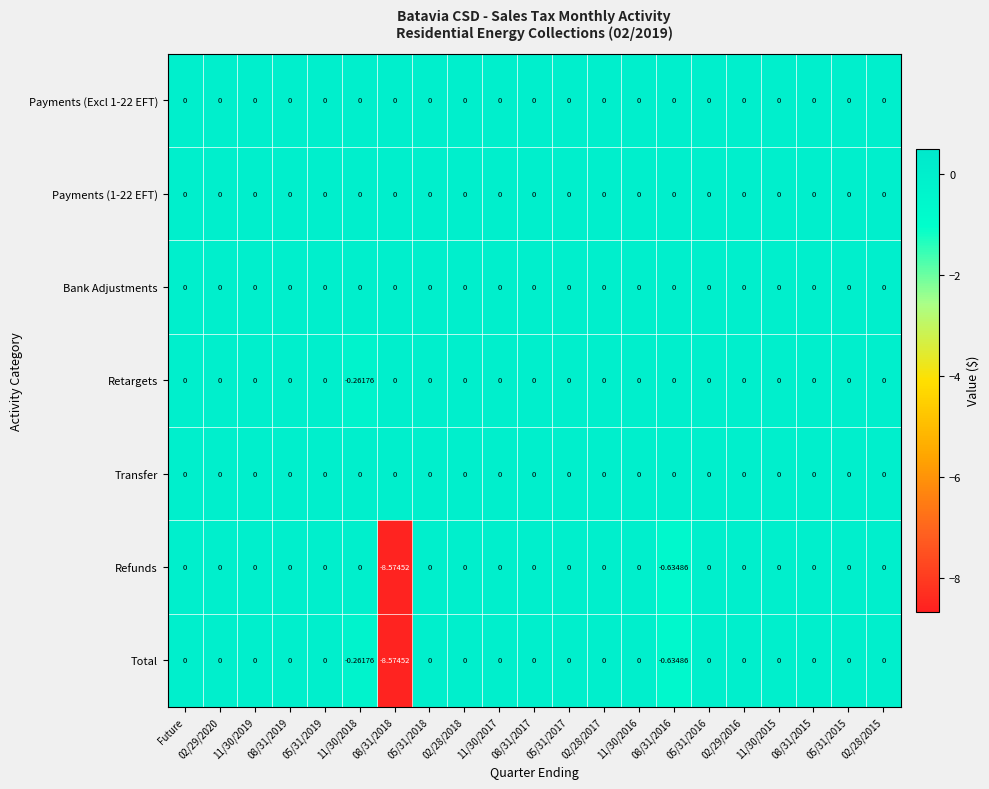

Rank the series by their maximum value, from highest to lowest.

Payments (Excl 1-22 EFT), Payments (1-22 EFT), Bank Adjustments, Retargets, Transfer, Refunds, Total